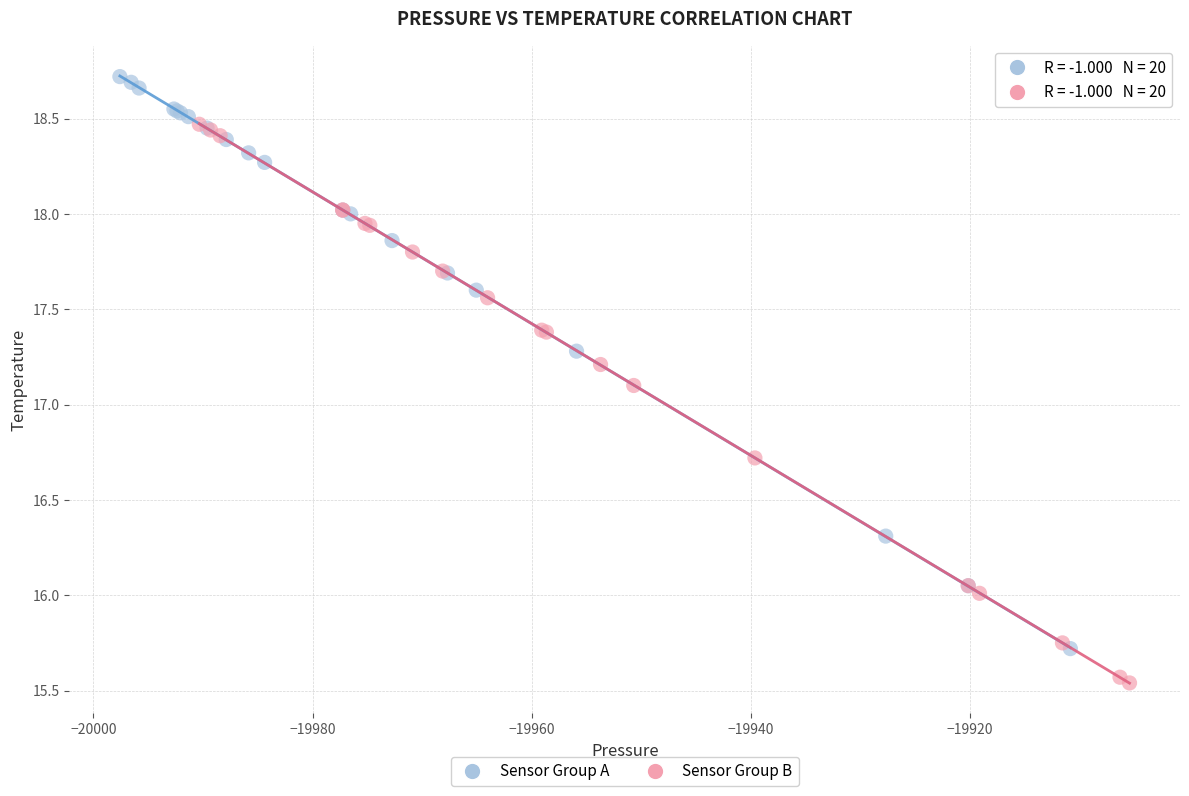

Which series contains the highest Y value?

Sensor Group A